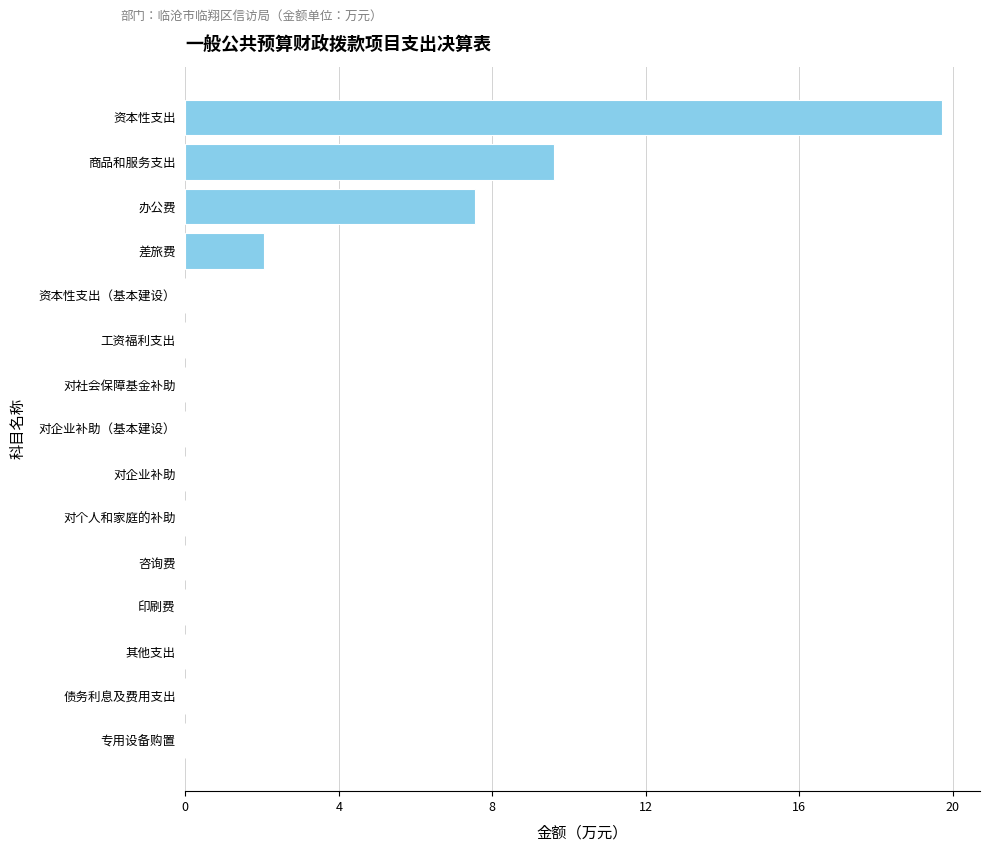

The chart shows a value of 13.7 at 咨询费. True or false?

False